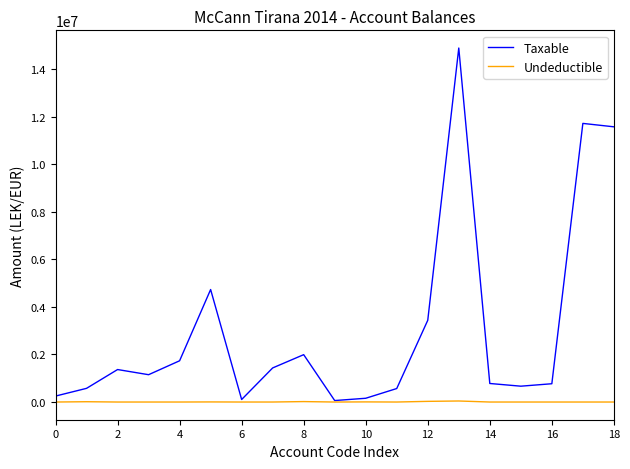

What is the maximum value shown in the chart?

14887859.8